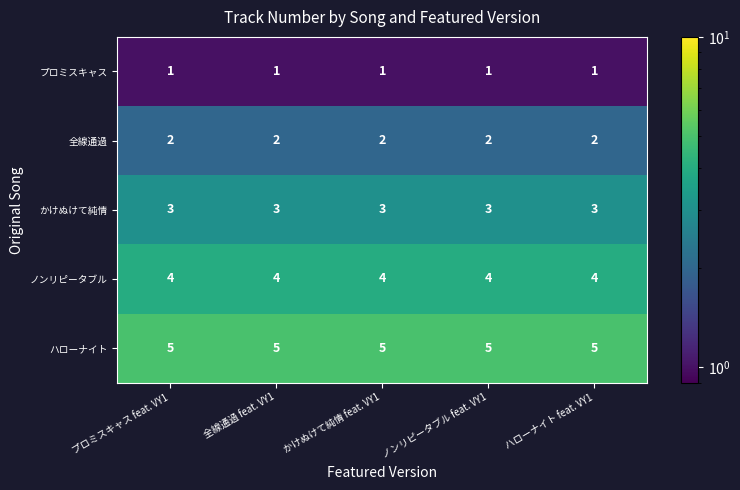

What is the spread (max minus min) of values at ノンリピータブル feat. VY1?

4